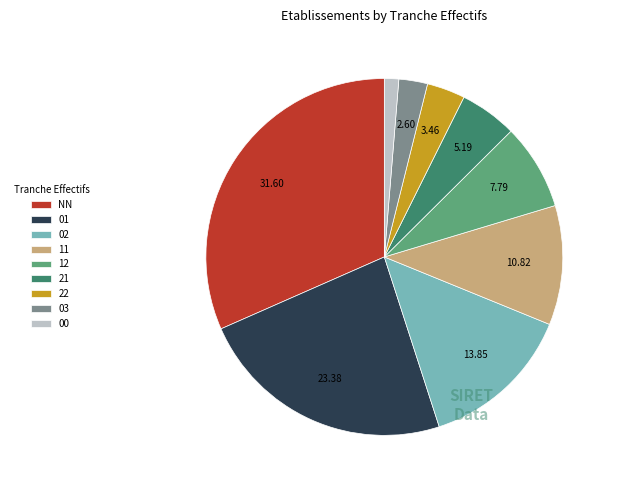

Count the number of slices in the pie.

9